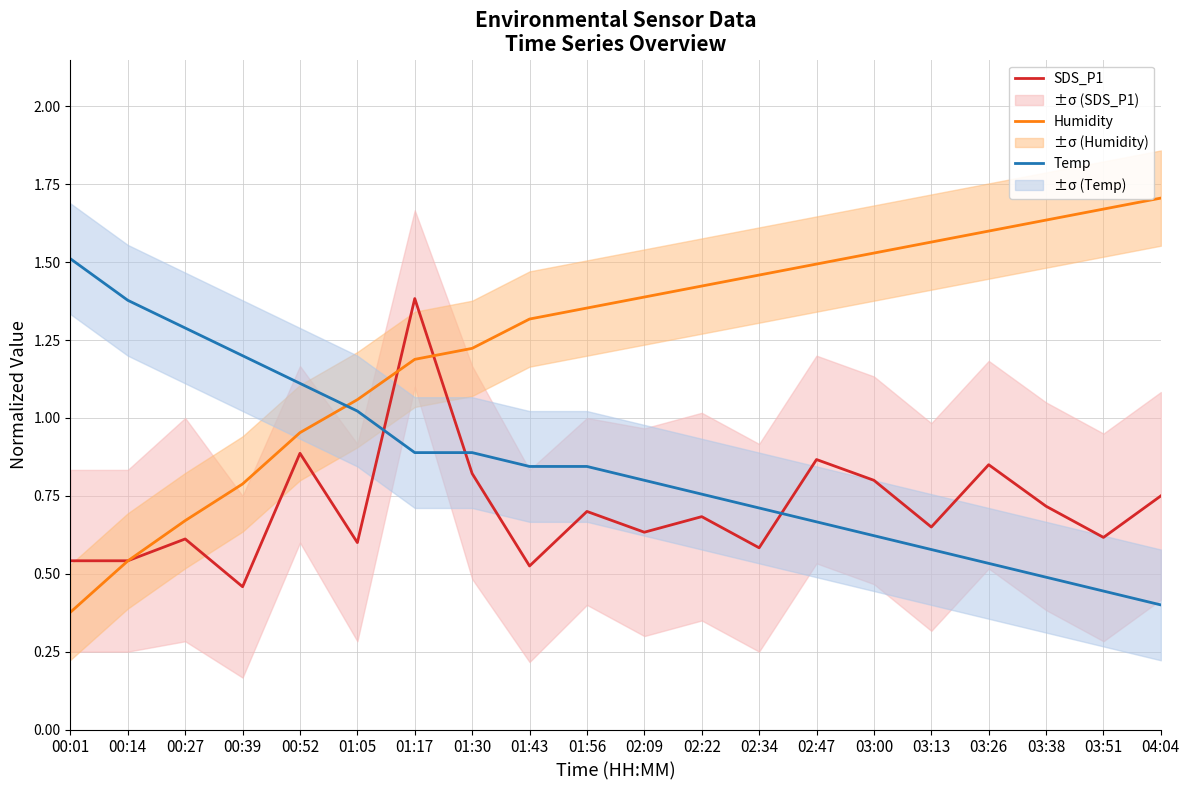

At which label does Humidity first exceed 1?

01:05